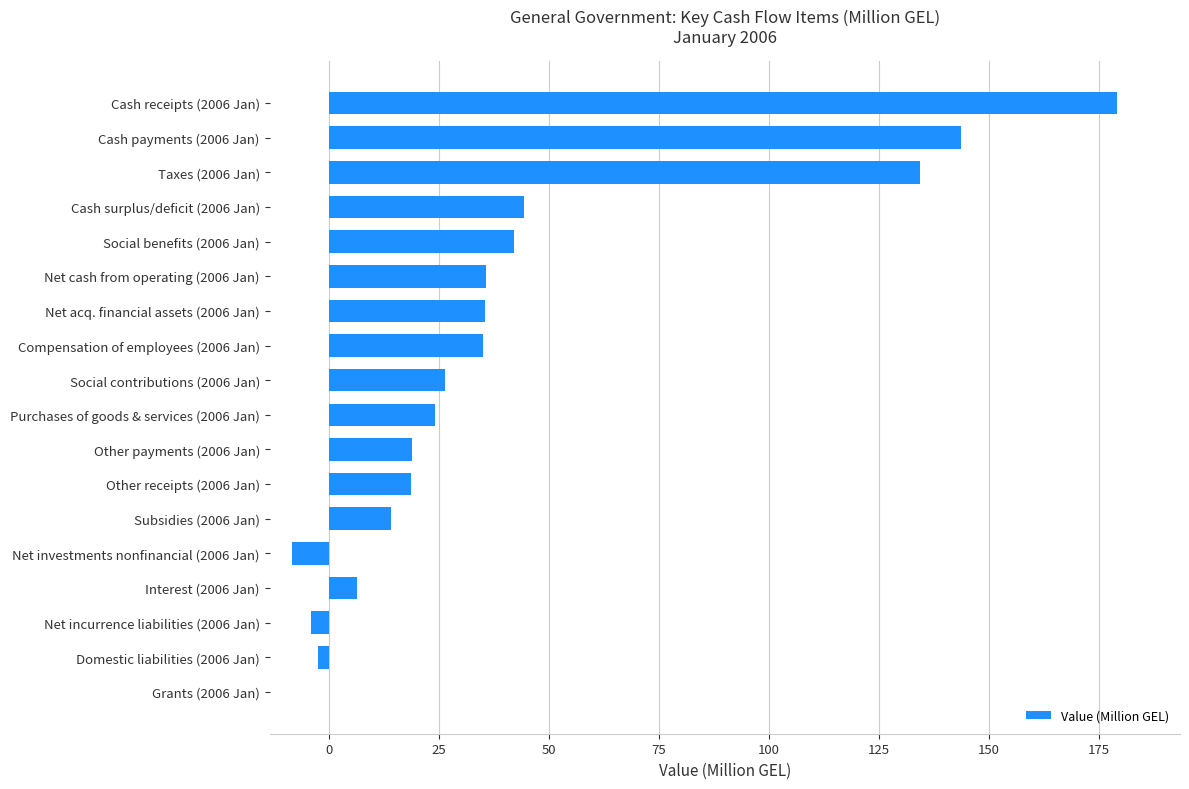

Which has a higher value, Net acq. financial assets (2006 Jan) or Purchases of goods & services (2006 Jan)?

Net acq. financial assets (2006 Jan)